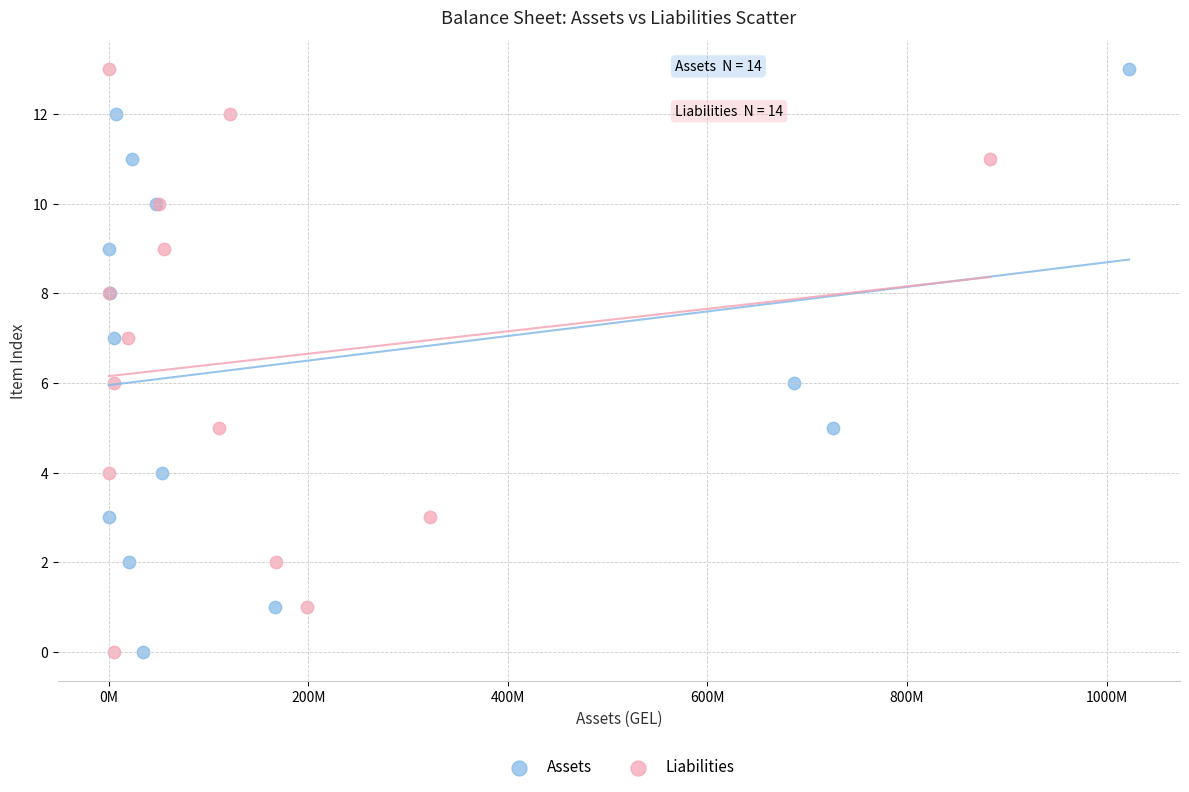

What are all the series names shown in the legend?

Assets, Liabilities